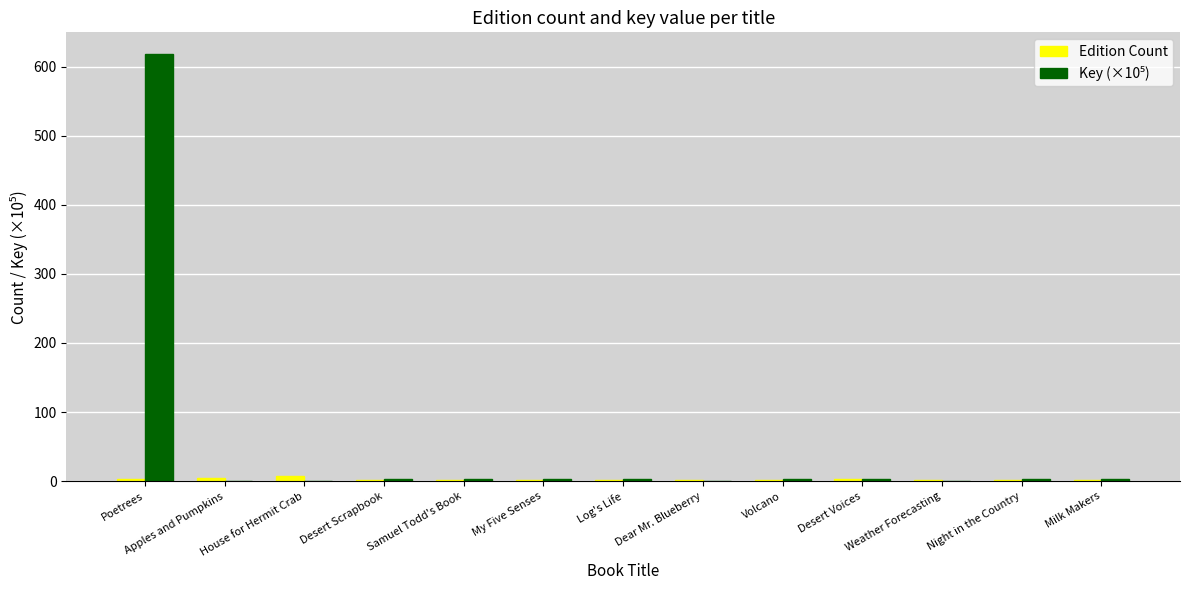

What is the sum of all Edition Count values?

29.0